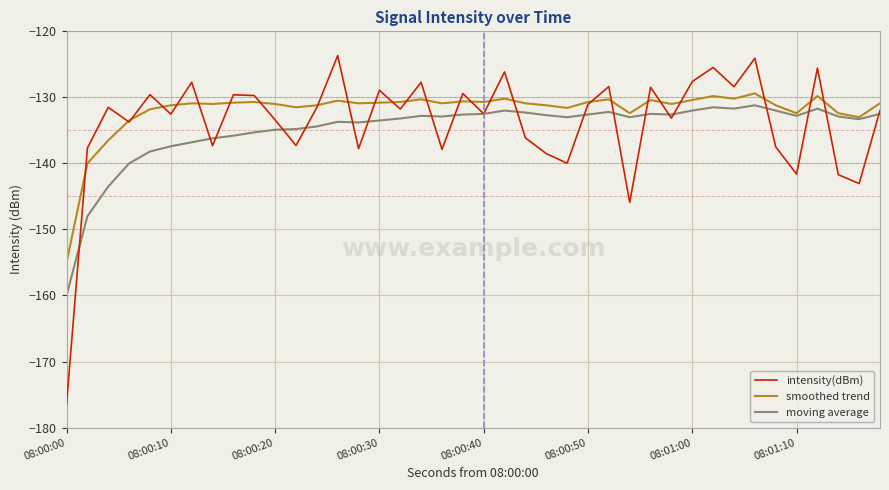

Which series has the widest spread of values?

intensity(dBm)